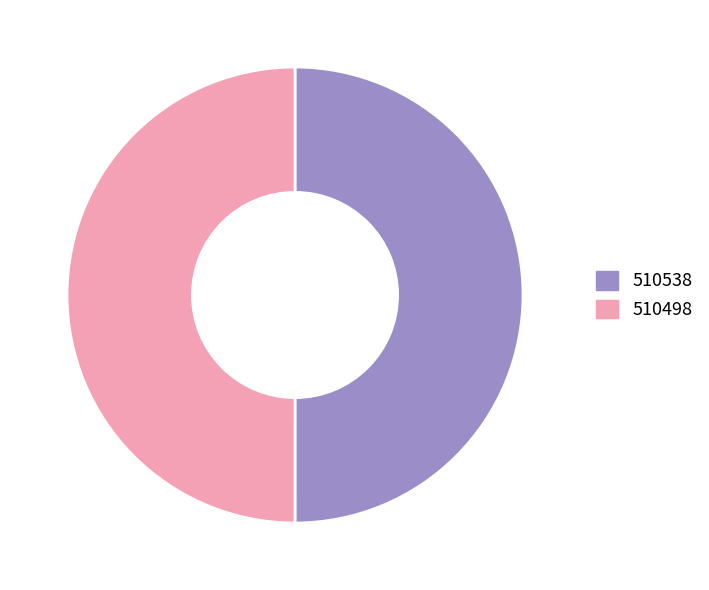

Approximately how many times larger is the value at 510538 compared to 510498?

1.0